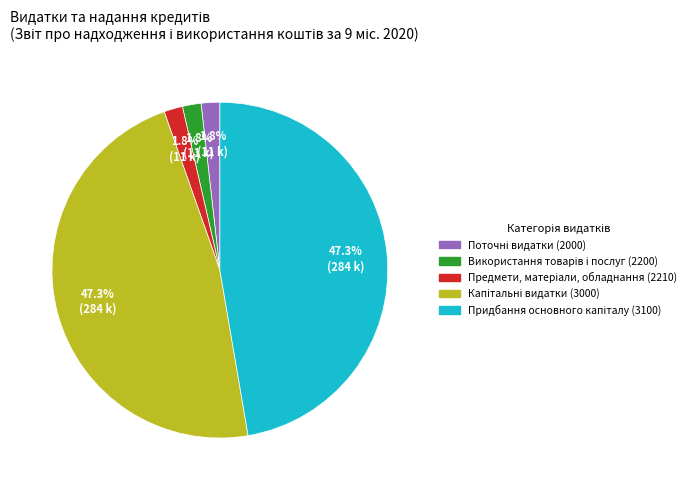

Count the number of slices in the pie.

5